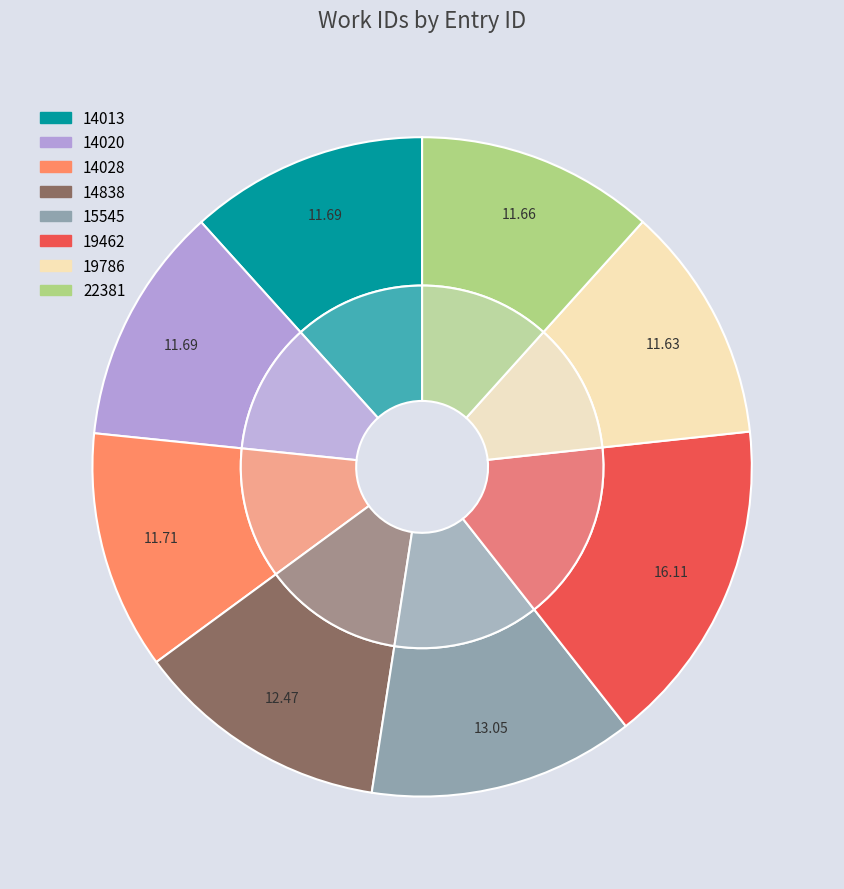

How many segments does this pie chart have?

8